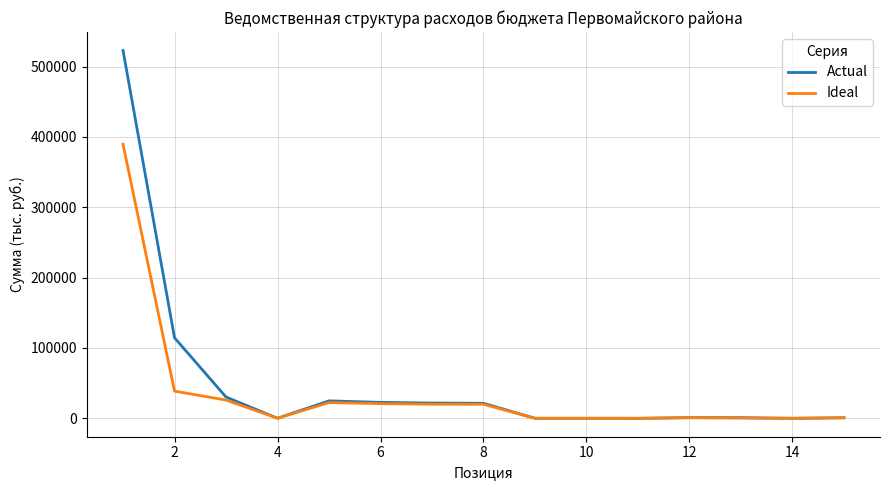

What is the average value of the Ideal series?

35974.1